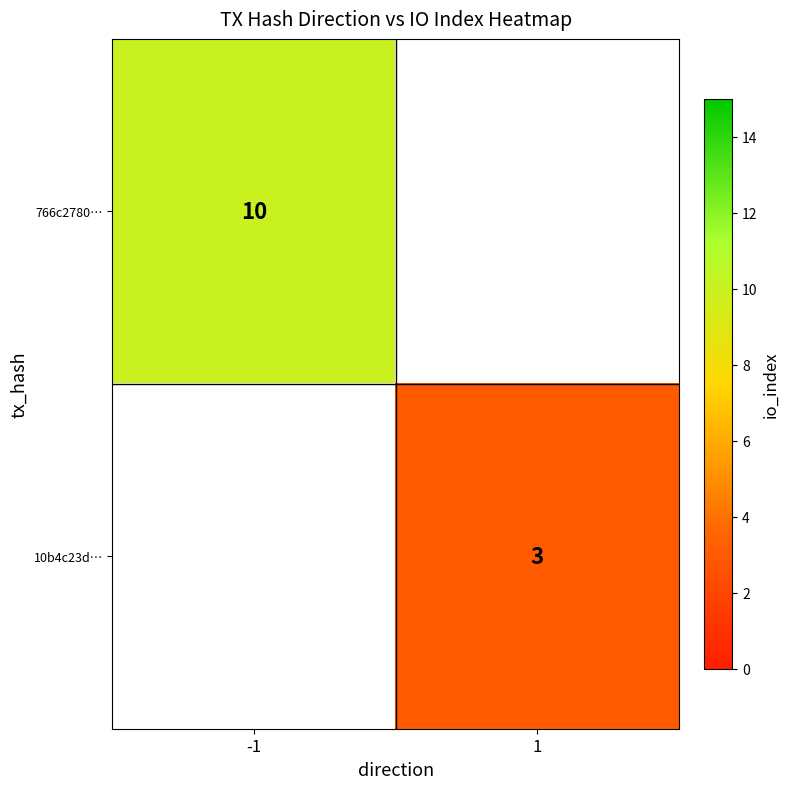

True or false: 766c2780… has a value of 10 at -1.

True